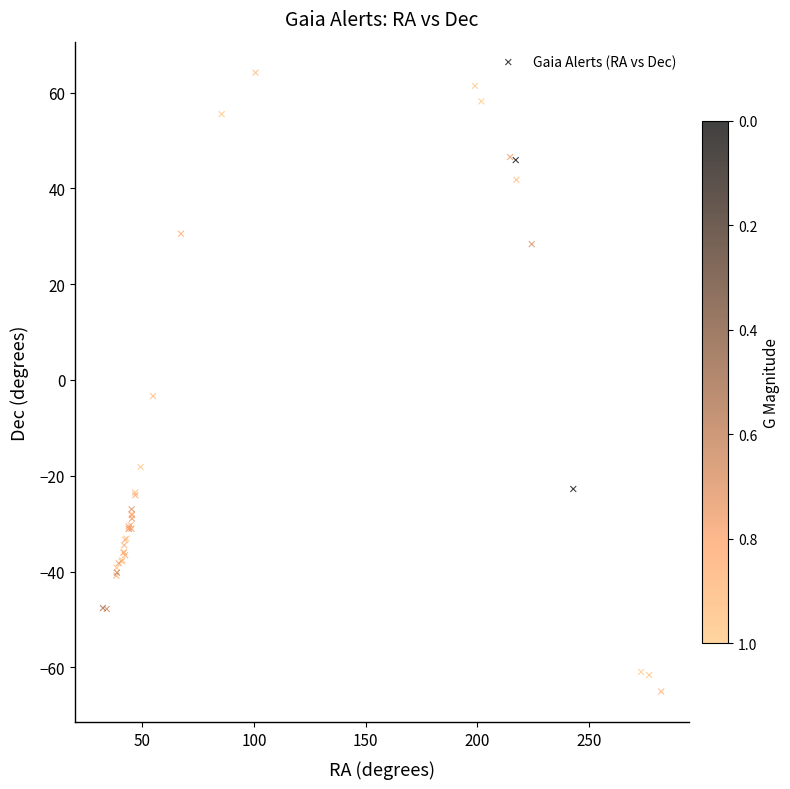

What Y value in the scatter plot is closest to 0?

-3.4